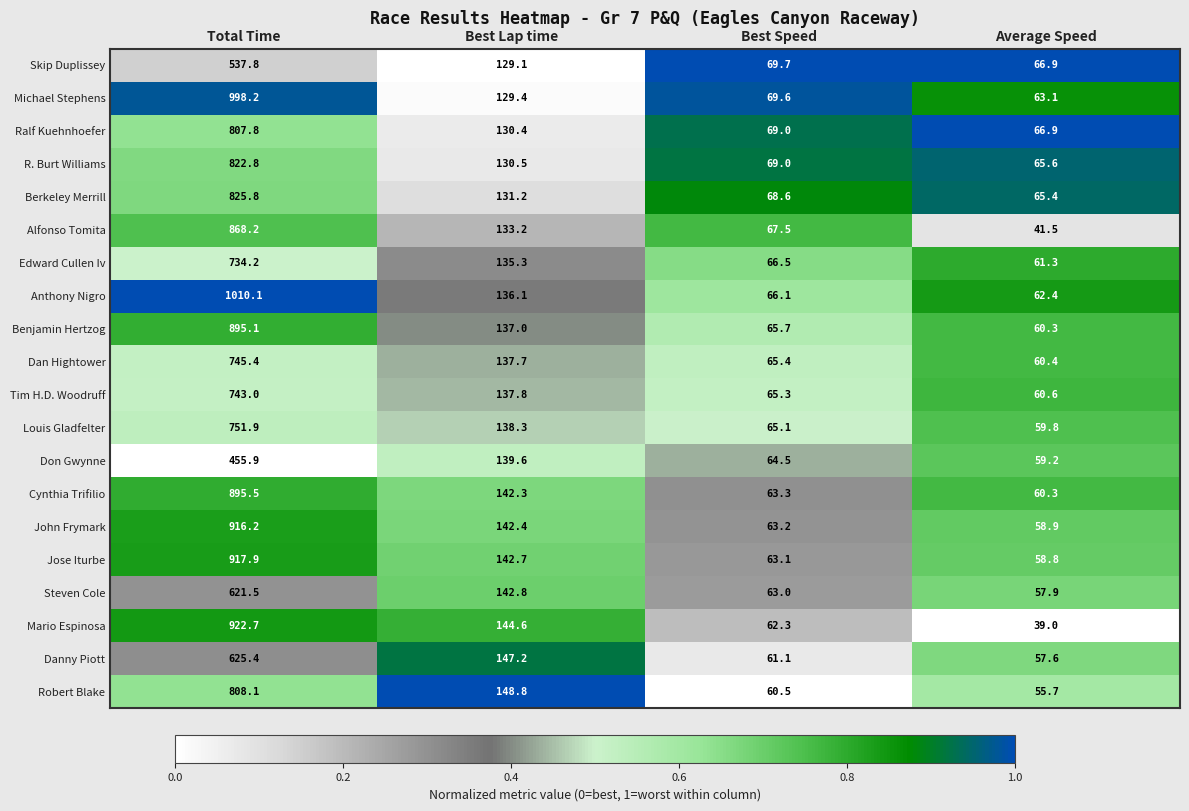

Which category has the highest value across all series?

Total Time